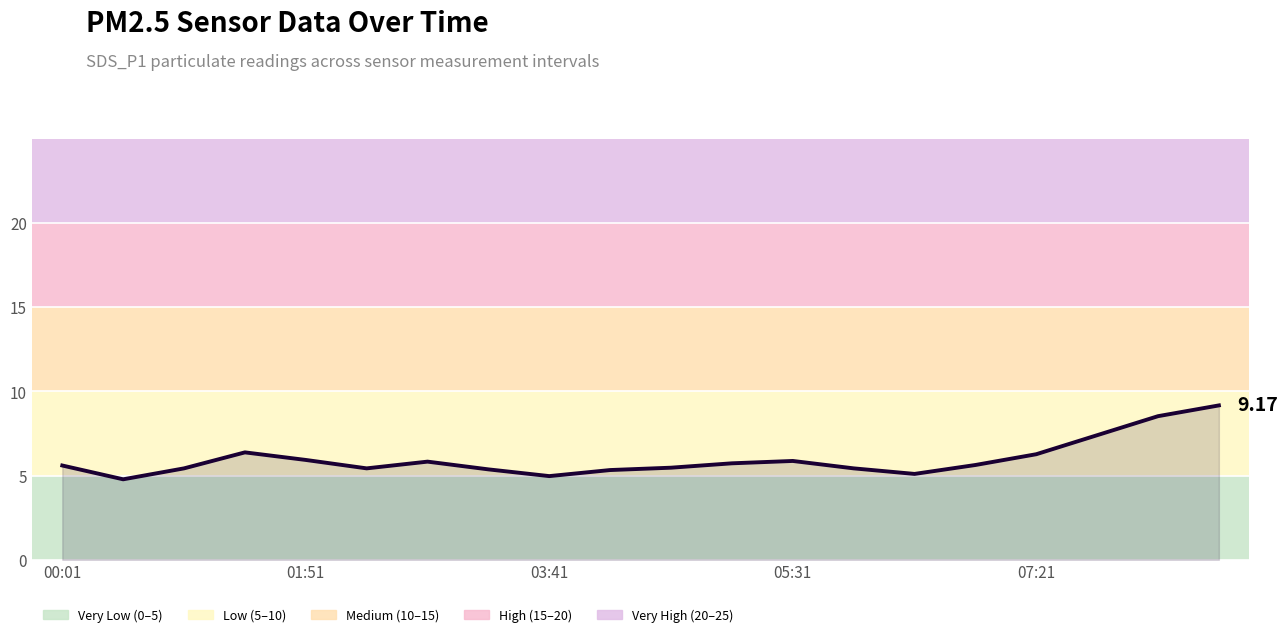

How many lines are shown in the chart?

1